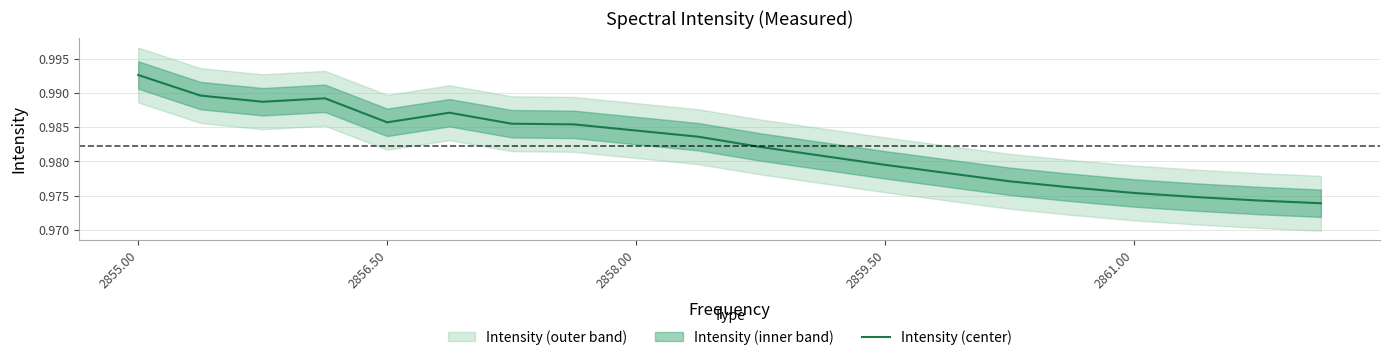

Is it true that Intensity (center) equals 1.4 at 2858.00?

False